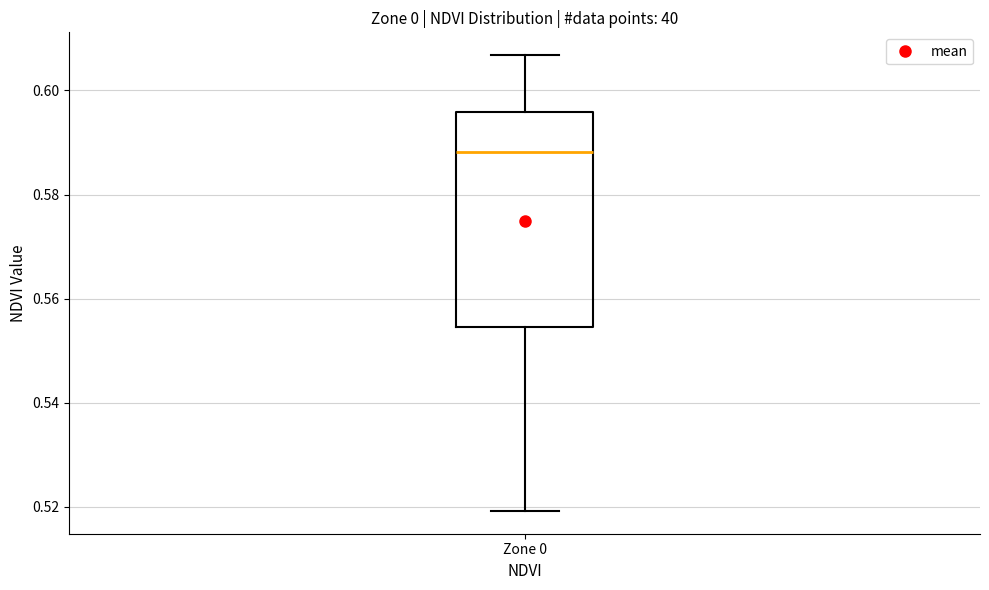

Transcribe this box plot: give where the median line is, the range the box spans, and where the two whiskers end, as read against the y-axis. The values are not printed on the chart, so give them approximately, as read against the axis.

median 0.588, box 0.554 to 0.596, whiskers 0.520 to 0.606